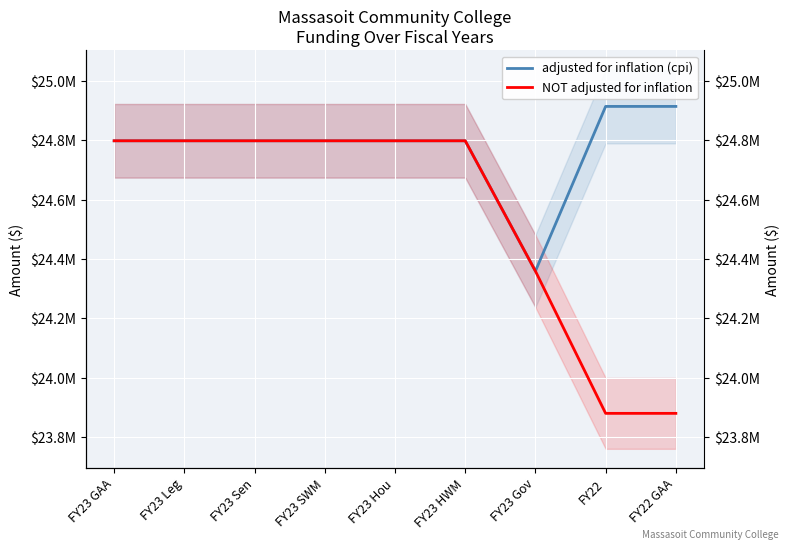

What are all the series names shown in the legend?

adjusted for inflation (cpi), NOT adjusted for inflation